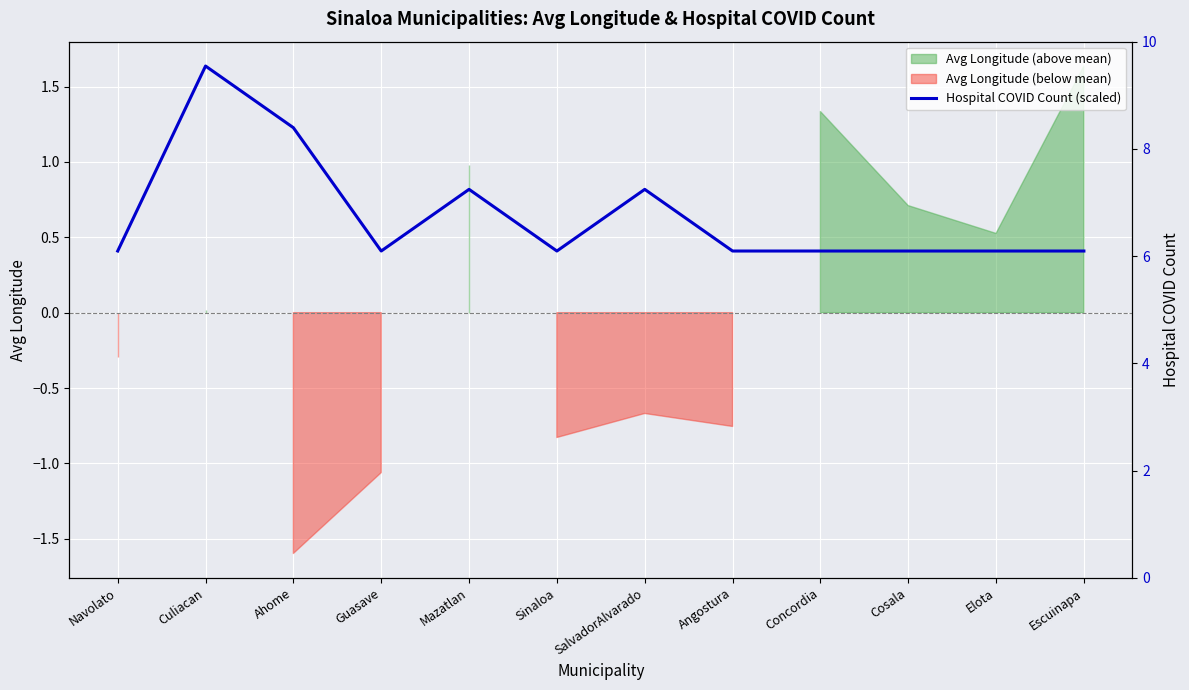

In Hospital COVID Count (scaled), how many points are lower than both neighbors (excluding endpoints)?

2